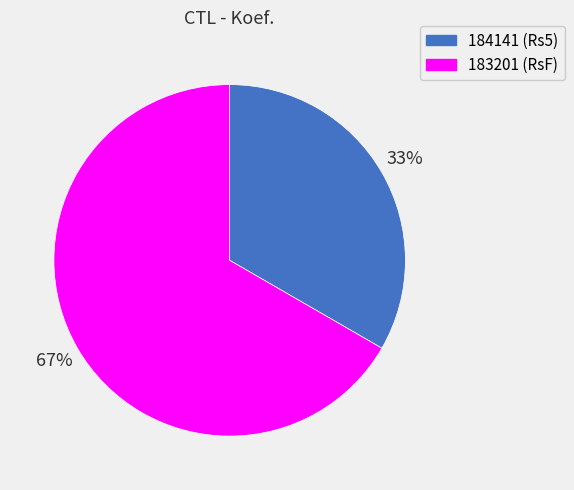

To the nearest percent, what is the average slice percentage?

50%